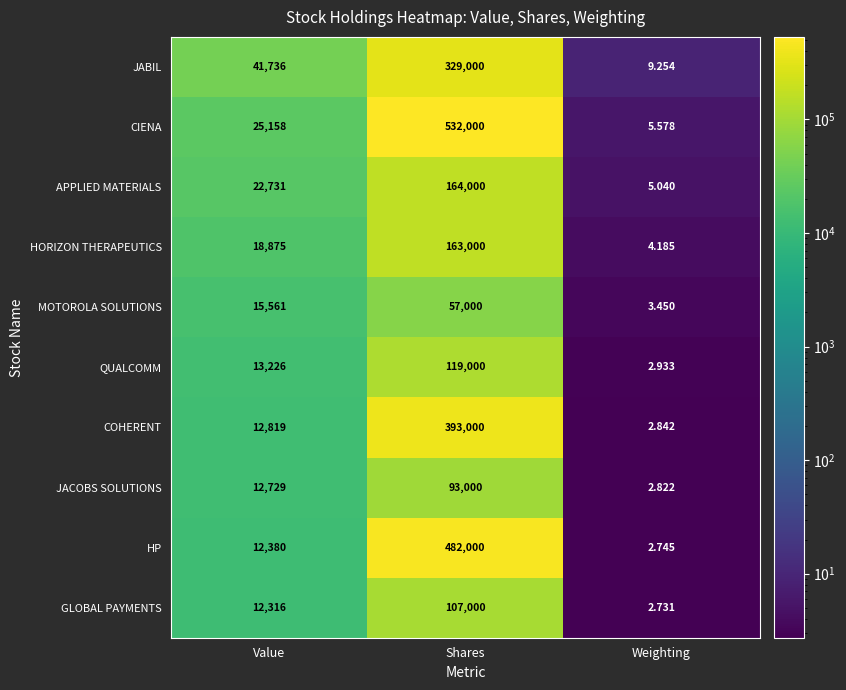

What is the maximum value shown in the chart?

532000.0